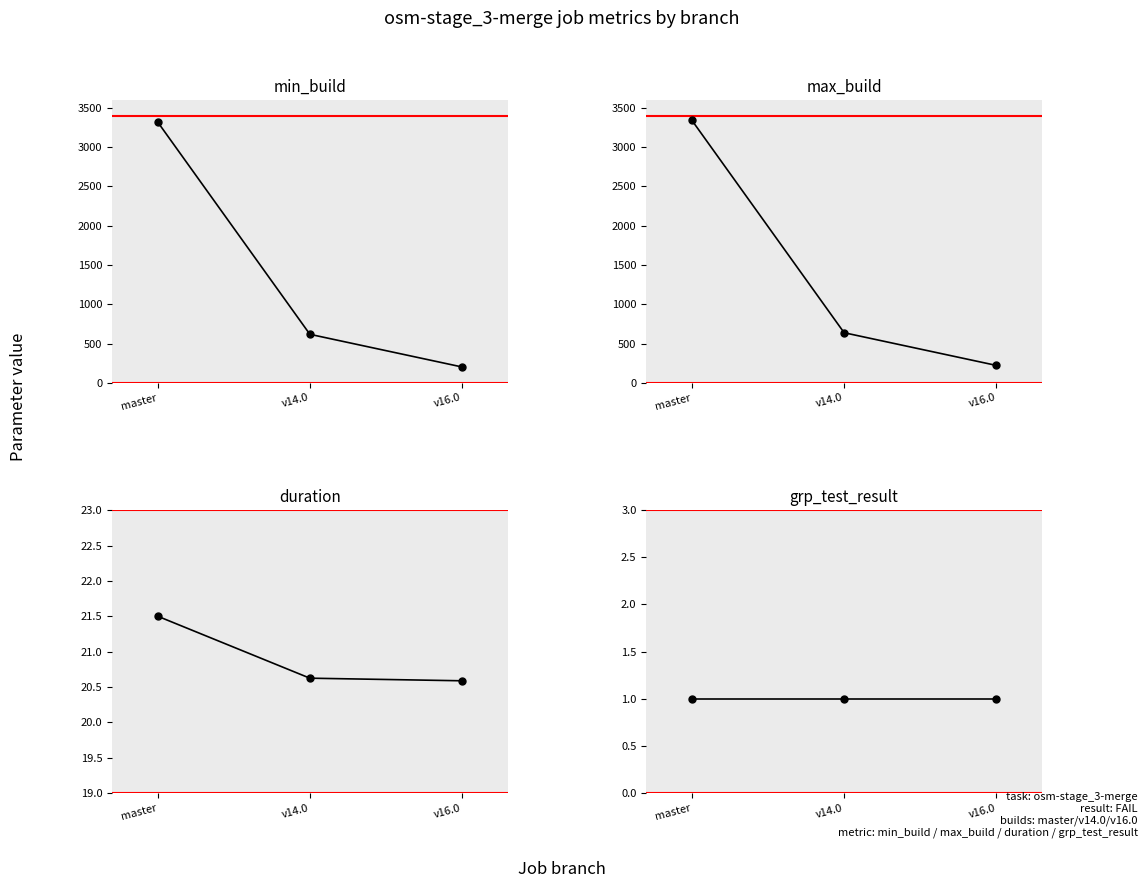

What are all the series names shown in the legend?

min_build, max_build, duration, grp_test_result